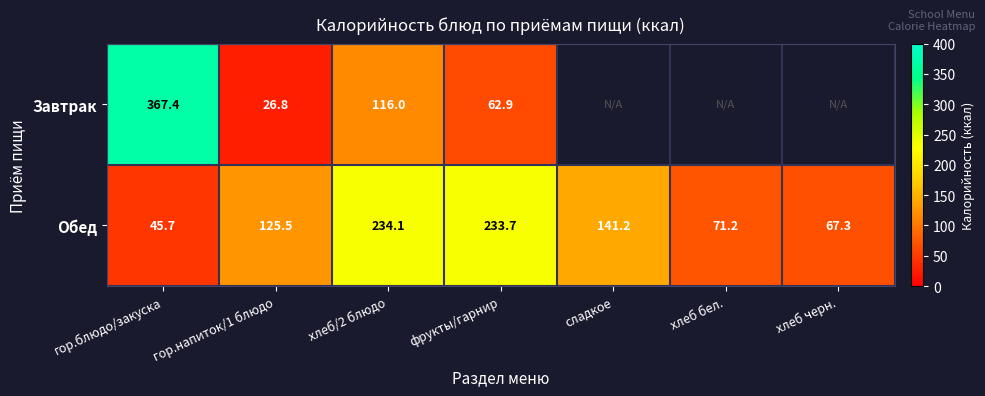

The Обед series shows 234.1 at хлеб/2 блюдо. True or false?

True